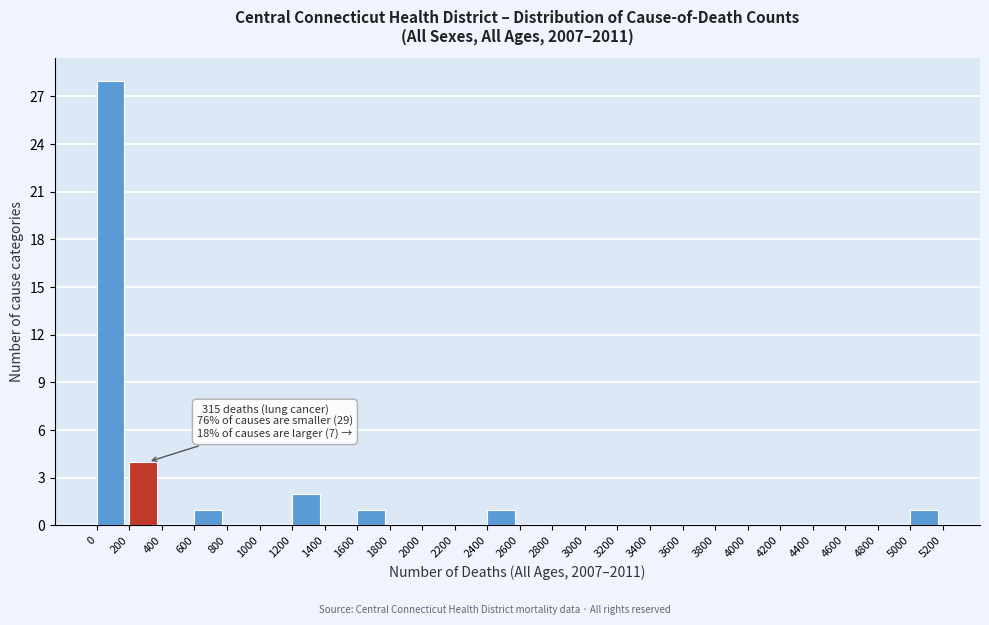

Which range on the x-axis has the tallest bar?

0 to 200